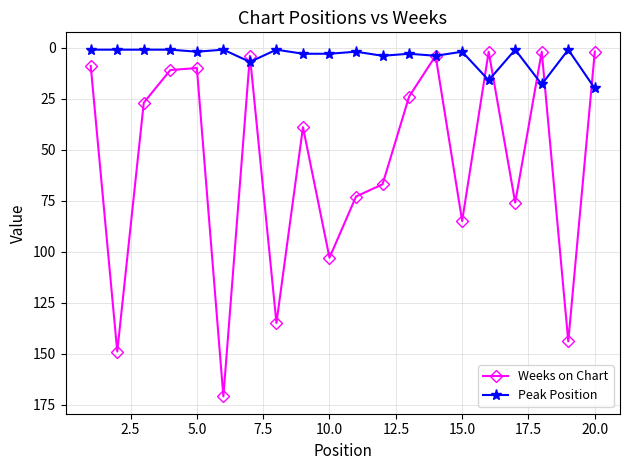

True or false: Peak Position has more than 1 points higher than both neighbors.

True